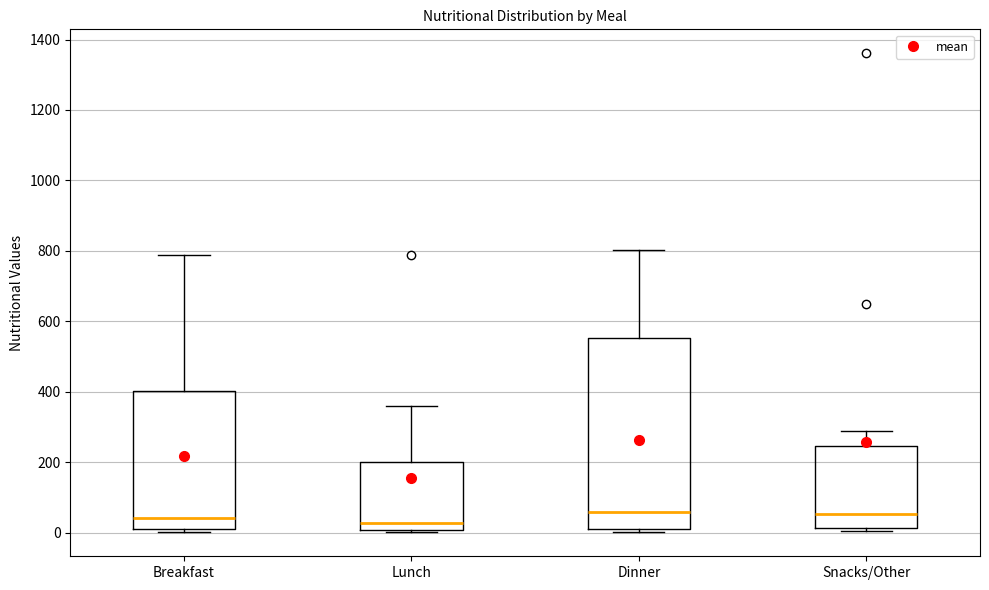

Reading left to right, read every box against the y-axis: the position of its median line, the range the box covers, and the ends of its whiskers. The values are not printed on the chart, so give them approximately, as read against the axis.

Breakfast: median 40, box 20 to 400, whiskers 0 to 780
Lunch: median 20, box 0 to 200, whiskers 0 (just below the box's lower edge) to 360
Dinner: median 60, box 0 to 560, whiskers 0 (just below the box's lower edge) to 800
Snacks/Other: median 60, box 20 to 240, whiskers 0 to 280